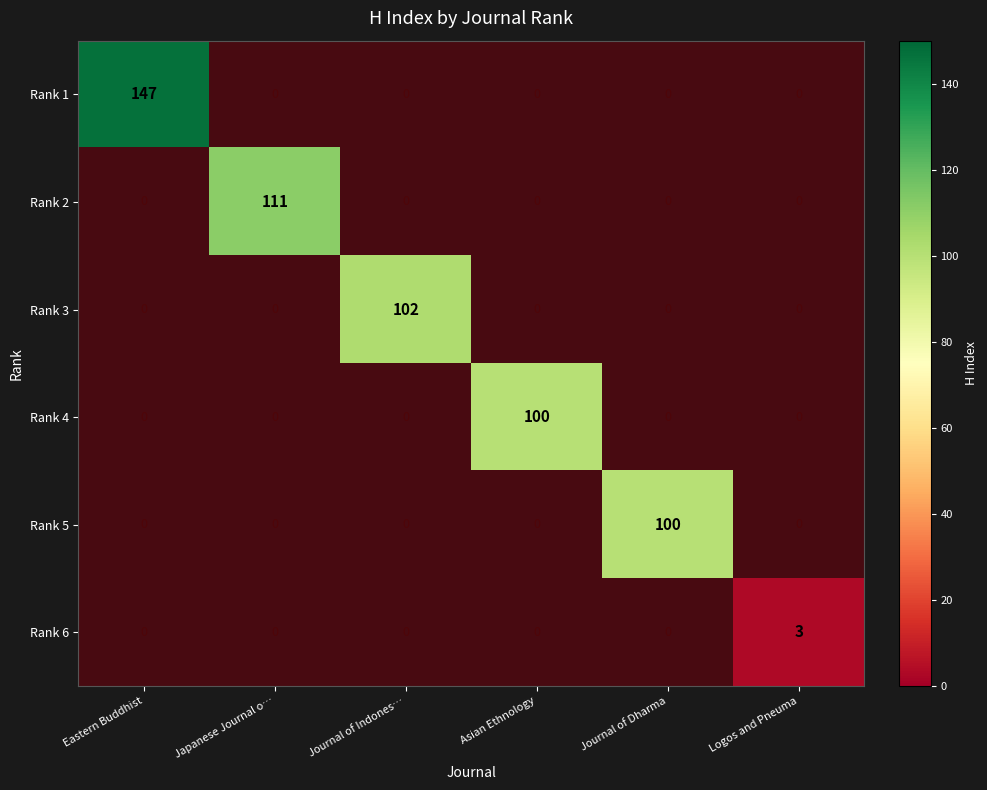

At which category does the chart reach its minimum across all series?

Japanese Journal o…